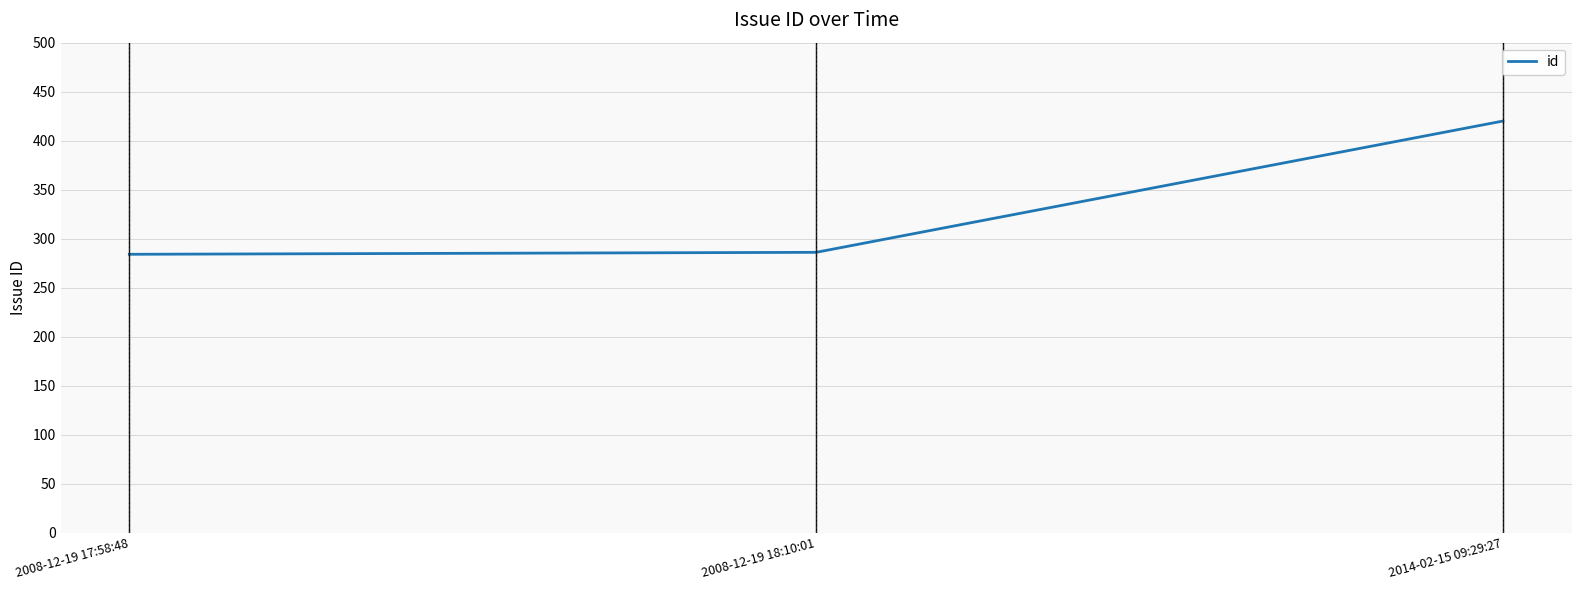

How many series are shown in this chart?

1